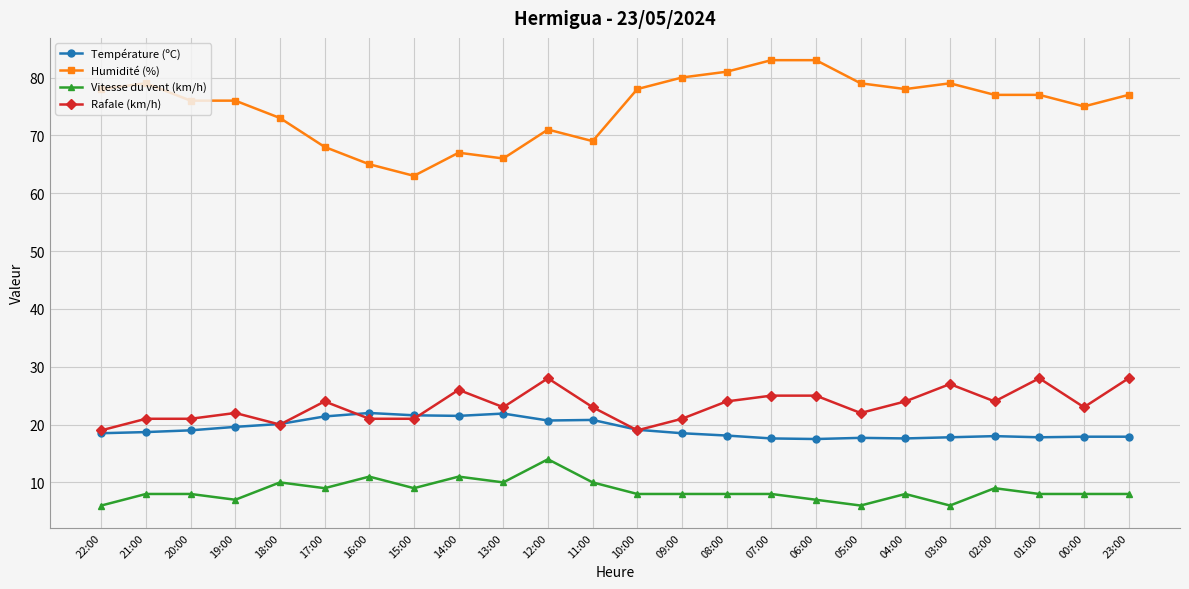

How many lines are shown in the chart?

4